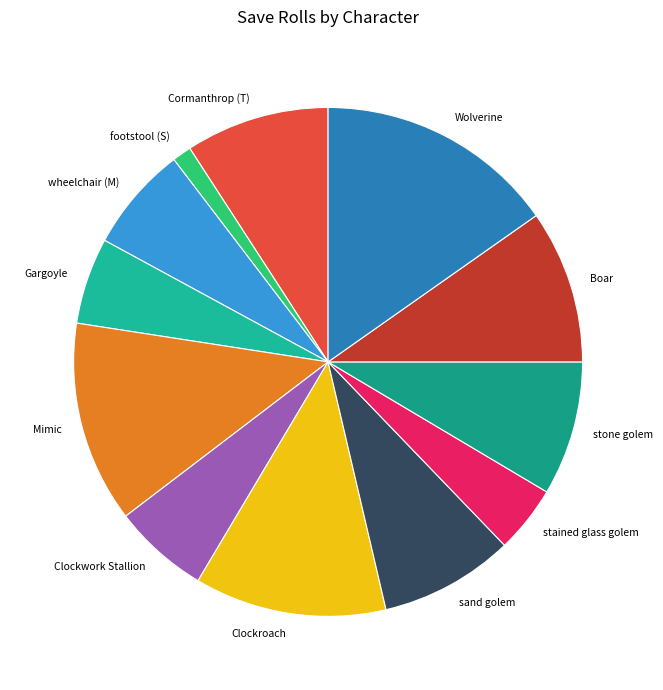

Approximately how many times larger is the value at Clockroach compared to Wolverine?

0.8